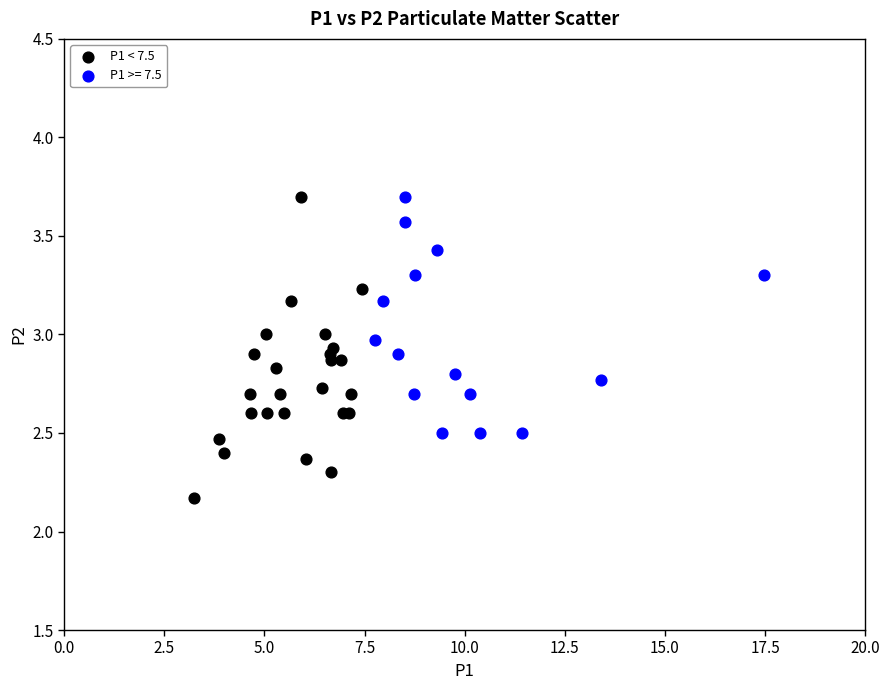

Which series has the widest spread of Y values?

P1 < 7.5